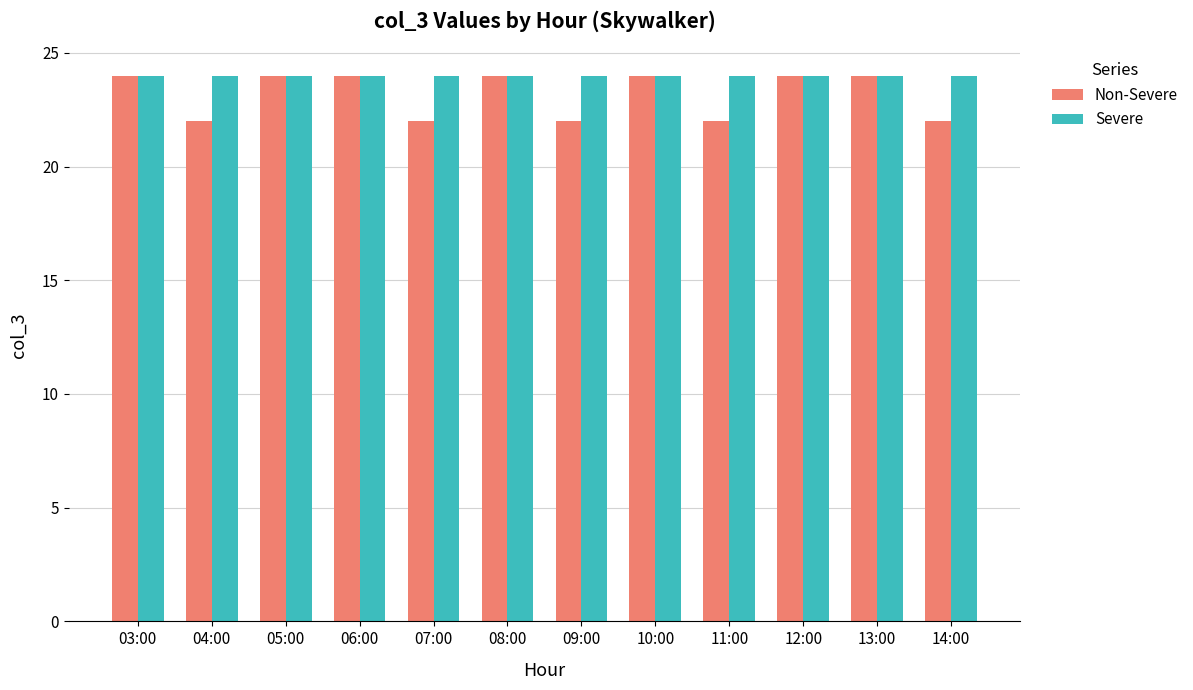

What is the total value across all series at 05:00?

48